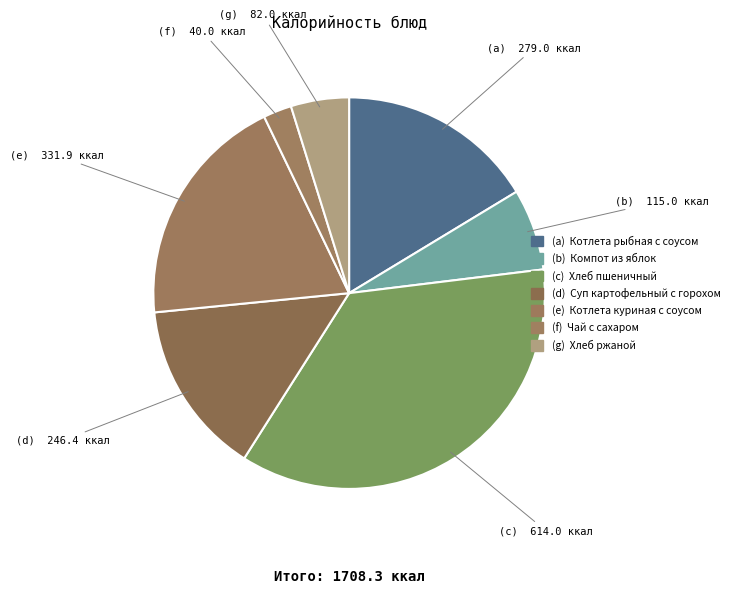

Which slice is the largest?

Хлеб пшеничный